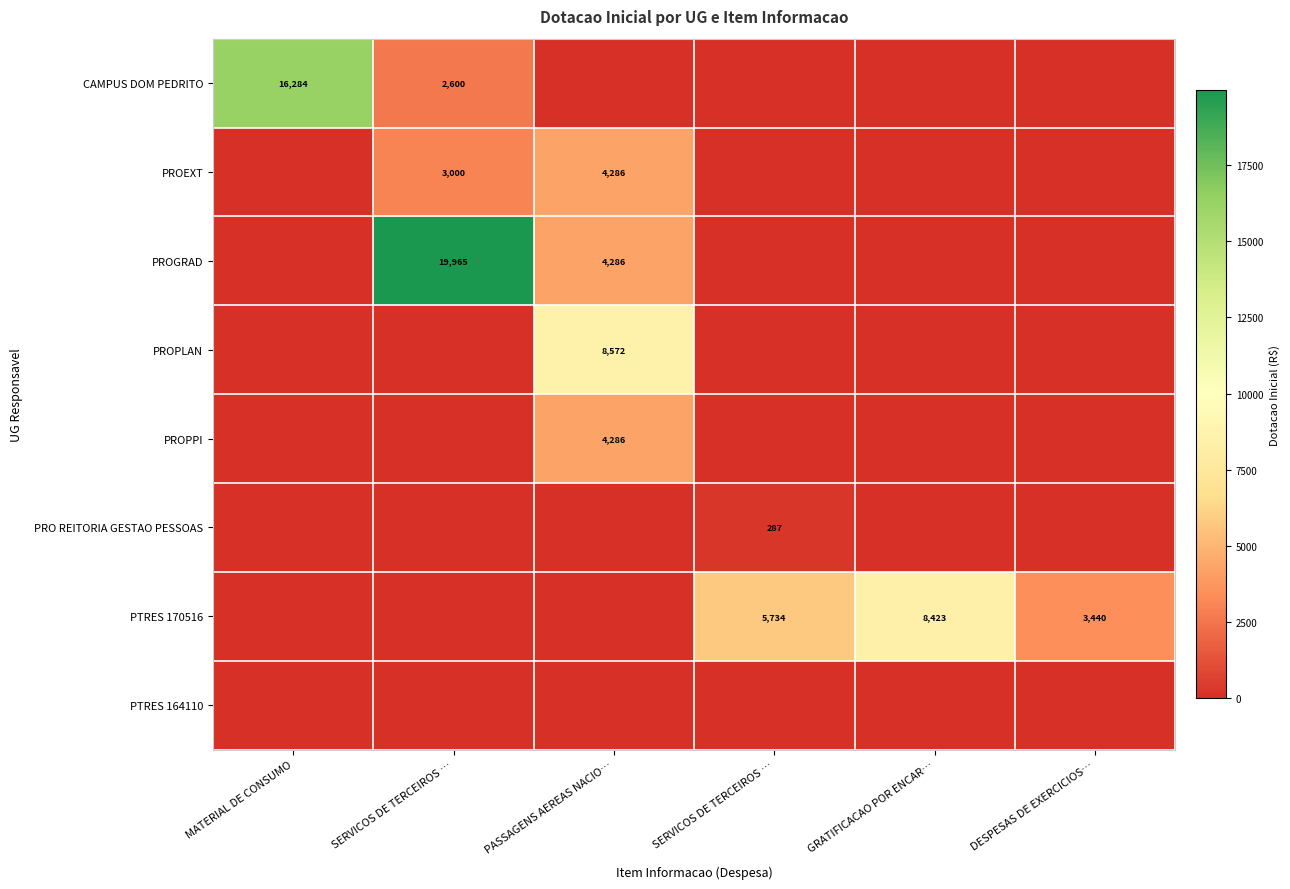

Rank the series at SERVICOS DE TERCEIROS … from highest to lowest value.

PROGRAD, PROEXT, CAMPUS DOM PEDRITO, PROPLAN, PROPPI, PRO REITORIA GESTAO PESSOAS, PTRES 170516, PTRES 164110